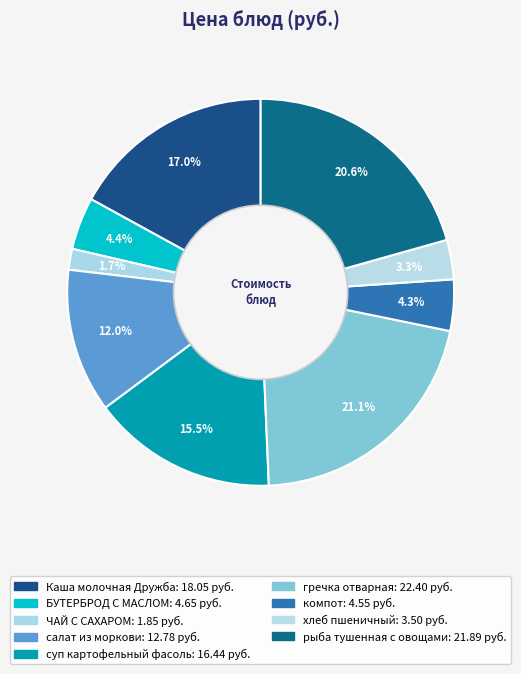

Is it true that суп картофельный фасоль is 15% of the pie?

True